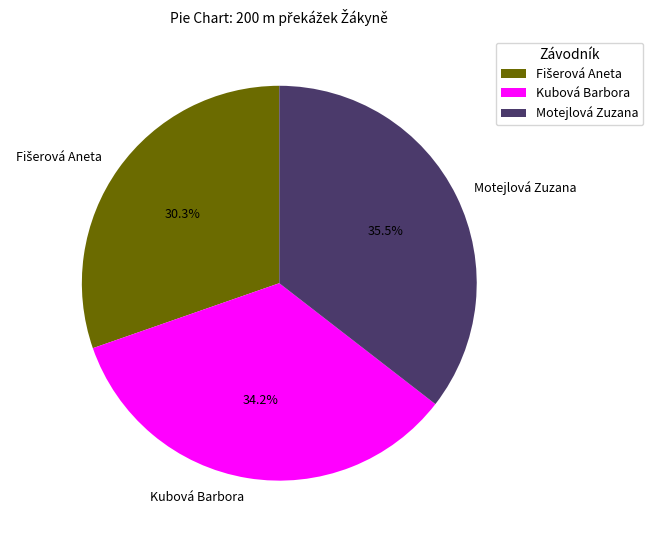

Does Kubová Barbora account for over 50% of the chart?

No